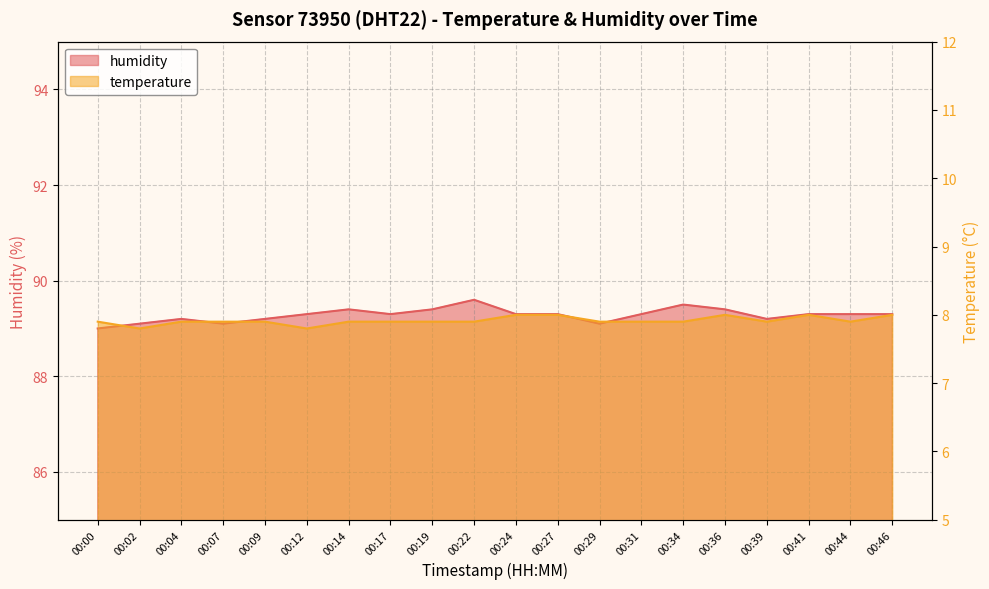

In humidity, how many points are higher than both neighbors (excluding endpoints)?

4